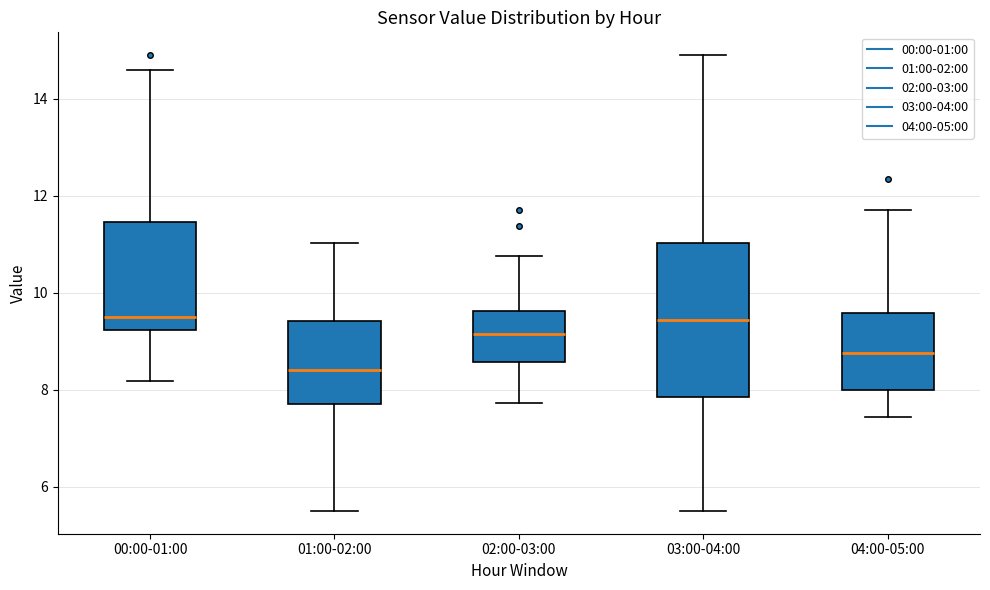

Reading left to right, transcribe this box plot: for each box, give where its median line is, the range the box spans, and where its two whiskers end, as read against the y-axis. The values are not printed on the chart, so give them approximately, as read against the axis.

00:00-01:00: median 9.6, box 9.2 to 11.4, whiskers 8.2 to 14.6
01:00-02:00: median 8.4, box 7.6 to 9.4, whiskers 5.6 to 11.0
02:00-03:00: median 9.2, box 8.6 to 9.6, whiskers 7.8 to 10.8
03:00-04:00: median 9.4, box 7.8 to 11.0, whiskers 5.6 to 15.0
04:00-05:00: median 8.8, box 8.0 to 9.6, whiskers 7.4 to 11.8